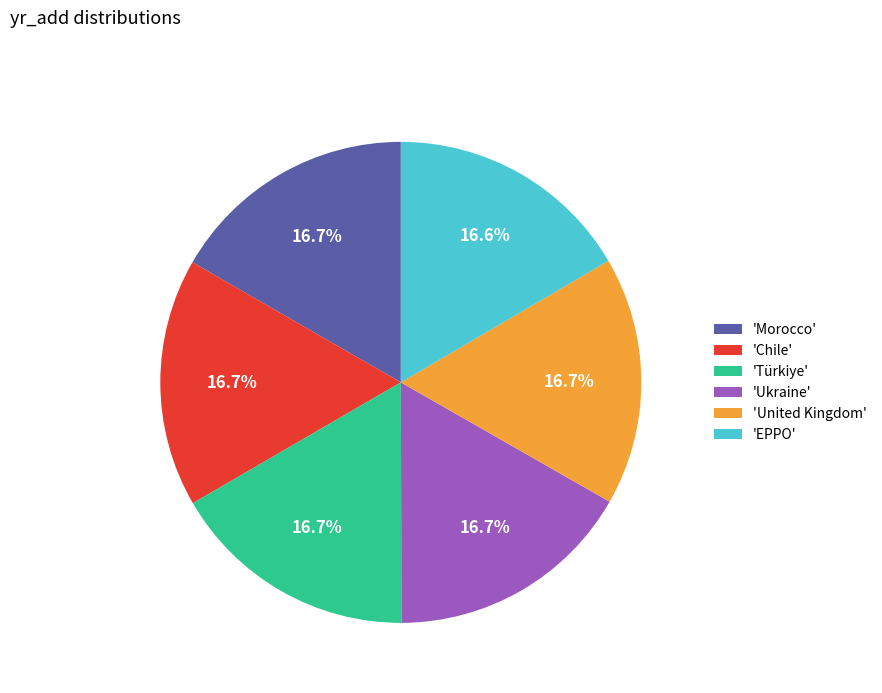

What is the total percentage of 'EPPO' and 'Ukraine'?

33.3%